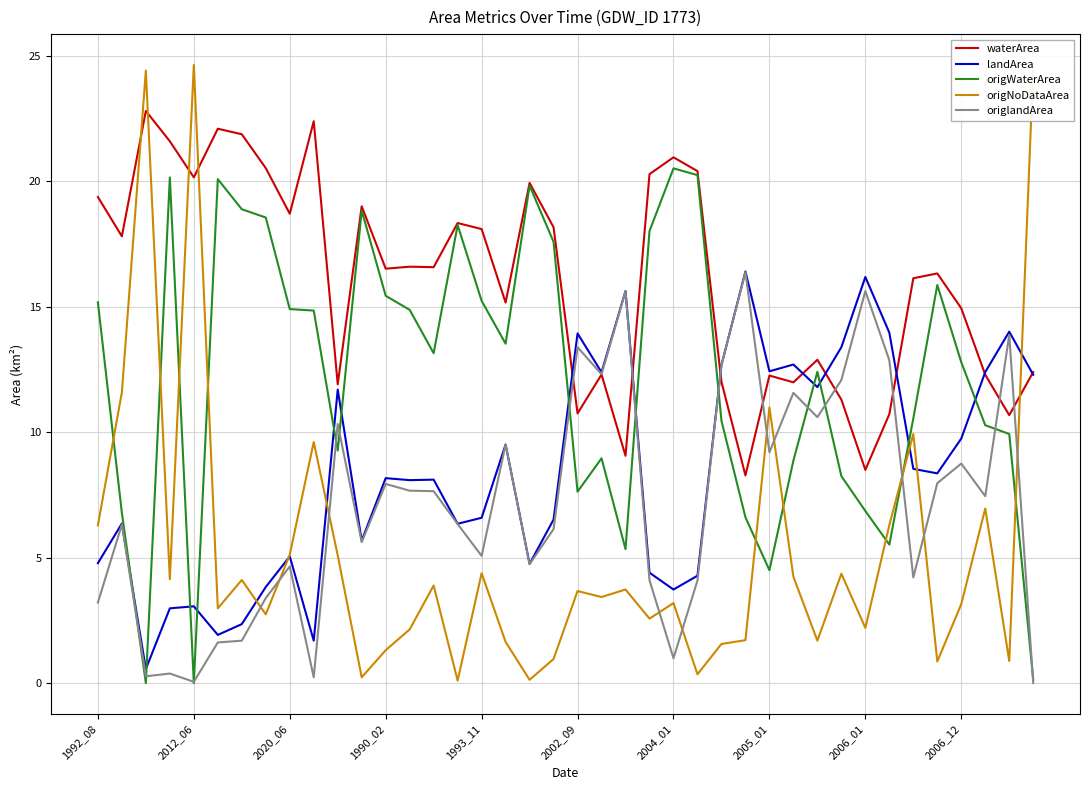

Which series has the widest spread of values?

origNoDataArea